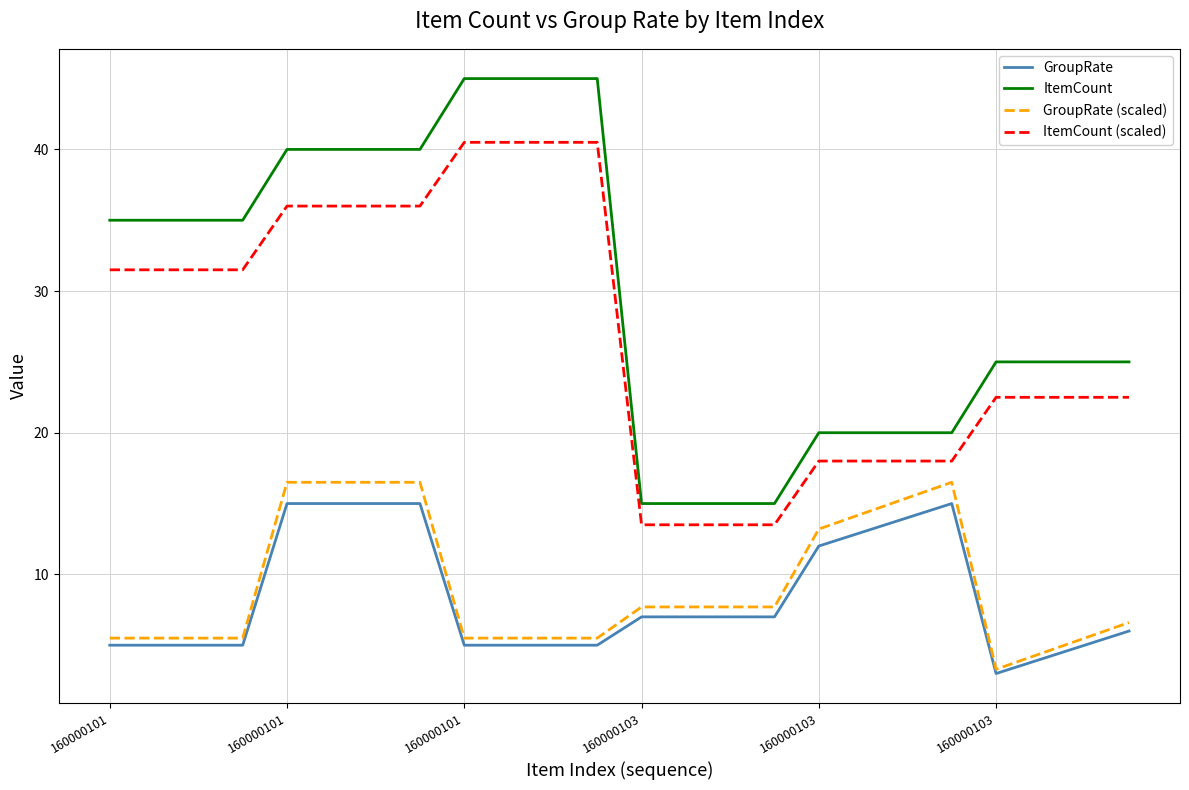

Which series has the largest total across all categories?

ItemCount